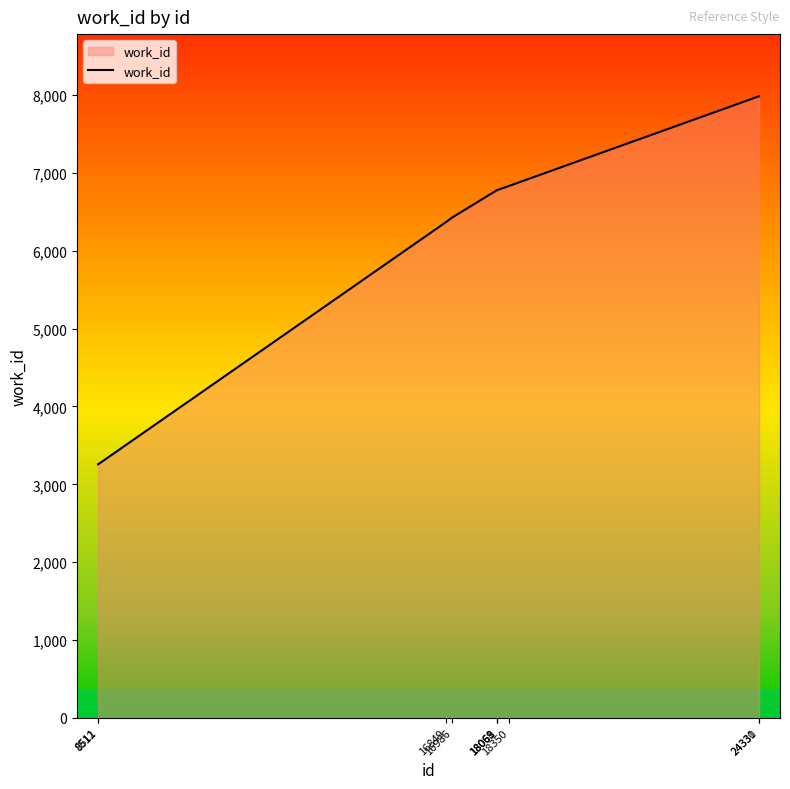

What is the sum of the values at 18068 and 18069?

13564